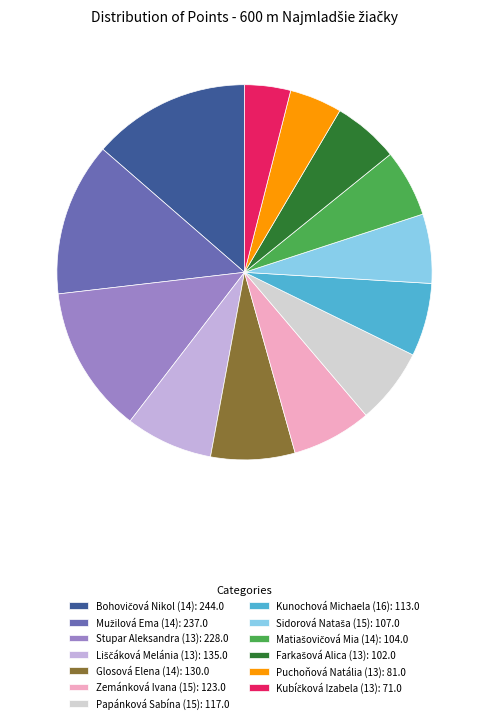

Combined, do Glosová Elena (14): 130.0 and Stupar Aleksandra (13): 228.0 account for over 50%?

No